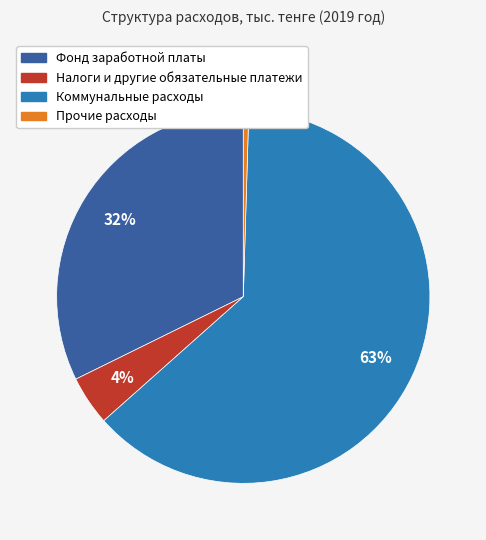

To the nearest percent, what is the difference between the Фонд заработной платы and Коммунальные расходы slice percentages?

31%